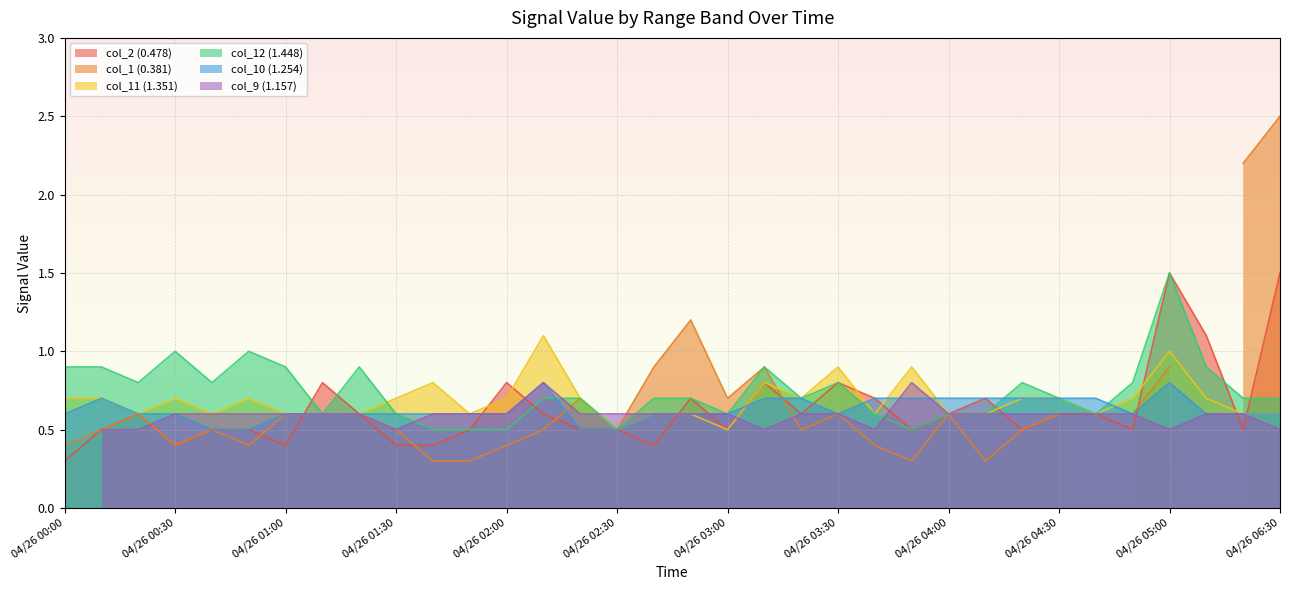

The value of col_11 (1.351) at 04/26 03:00 is 0.7. True or false?

False